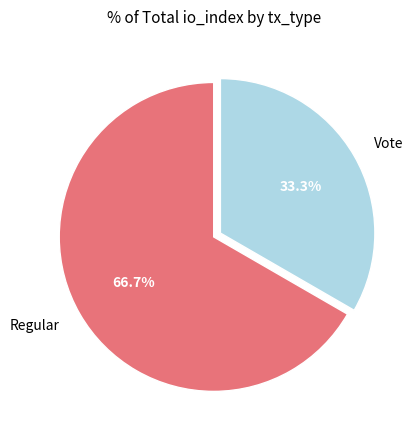

What portion of the pie excludes Vote?

66.7%